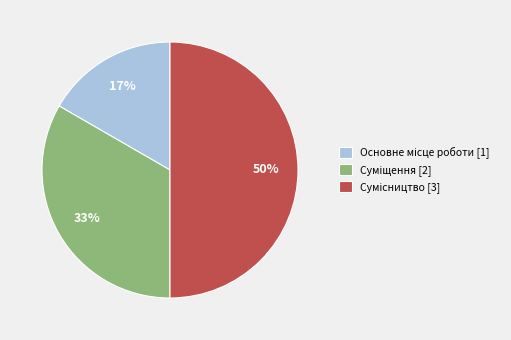

To the nearest percent, what is the average slice percentage?

33%